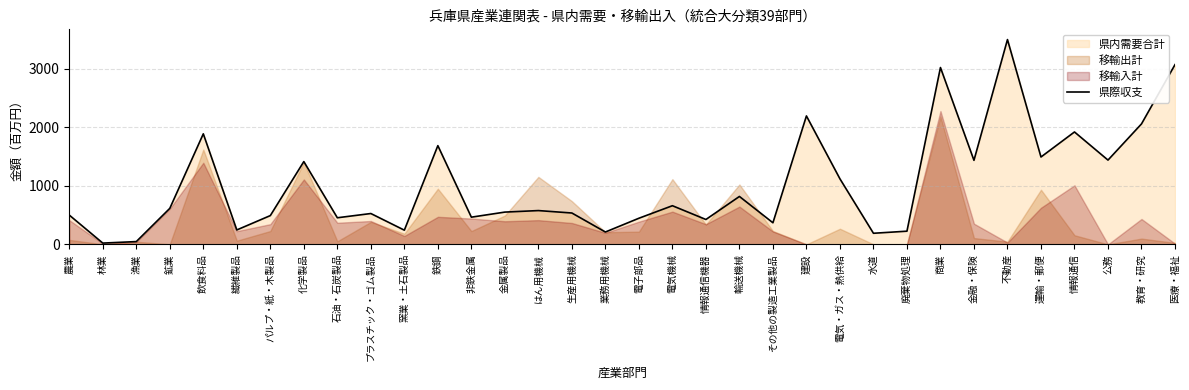

At which category does the data reach its first local valley?

林業